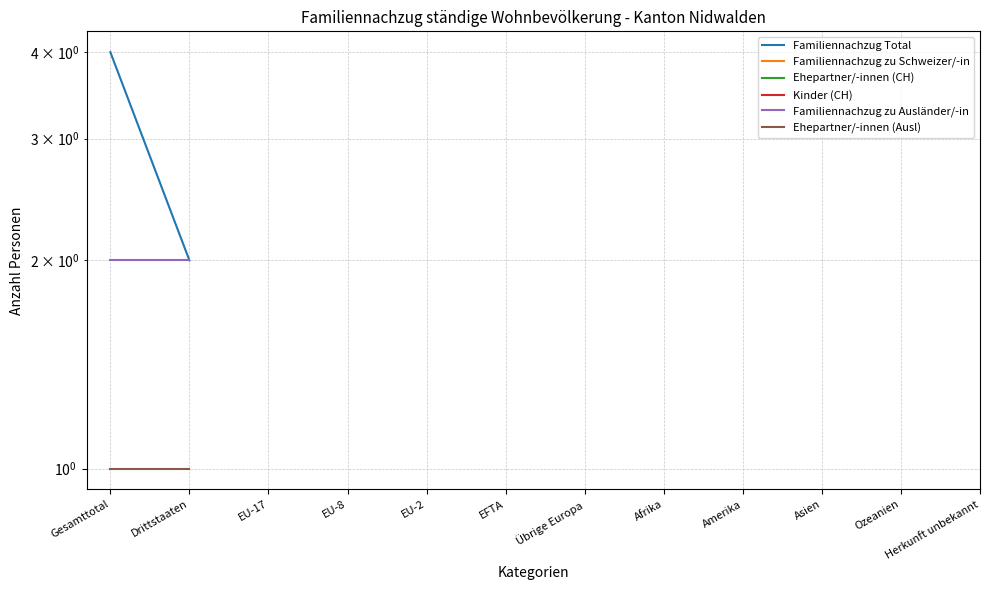

Which series has the widest spread of values?

Familiennachzug Total